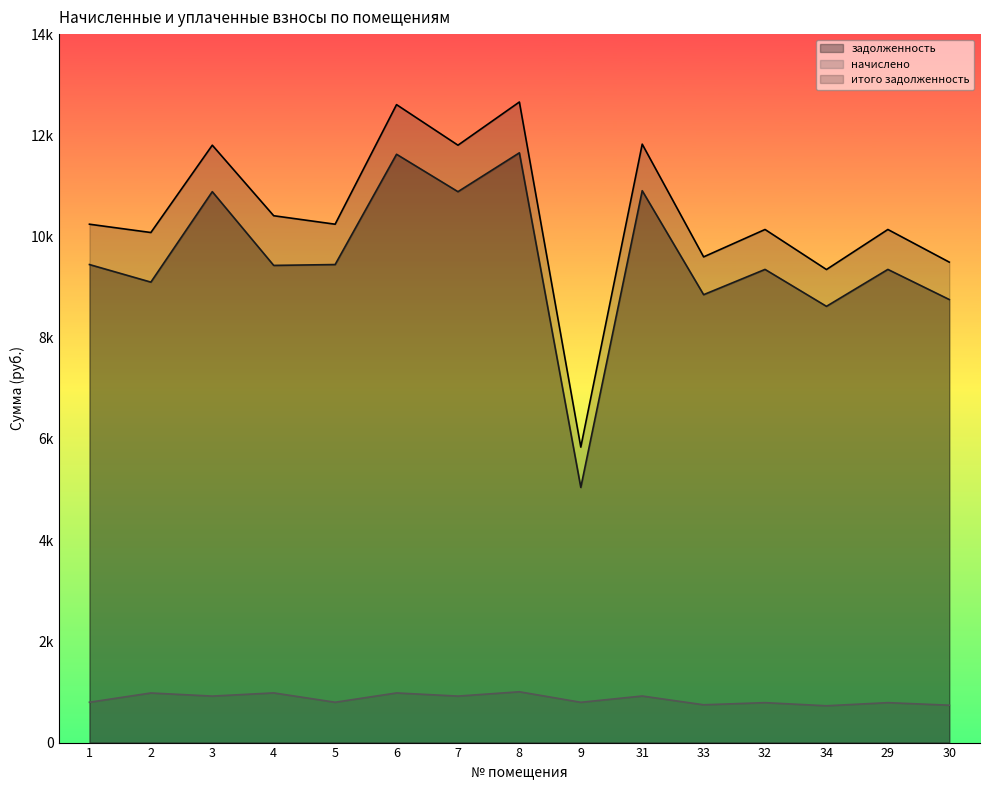

What is the difference between the highest and lowest values at 2?

9099.2